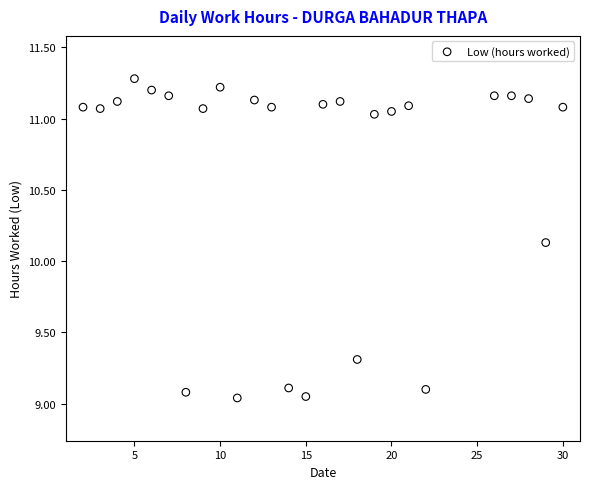

What is the range of X values (max minus min)?

28.0